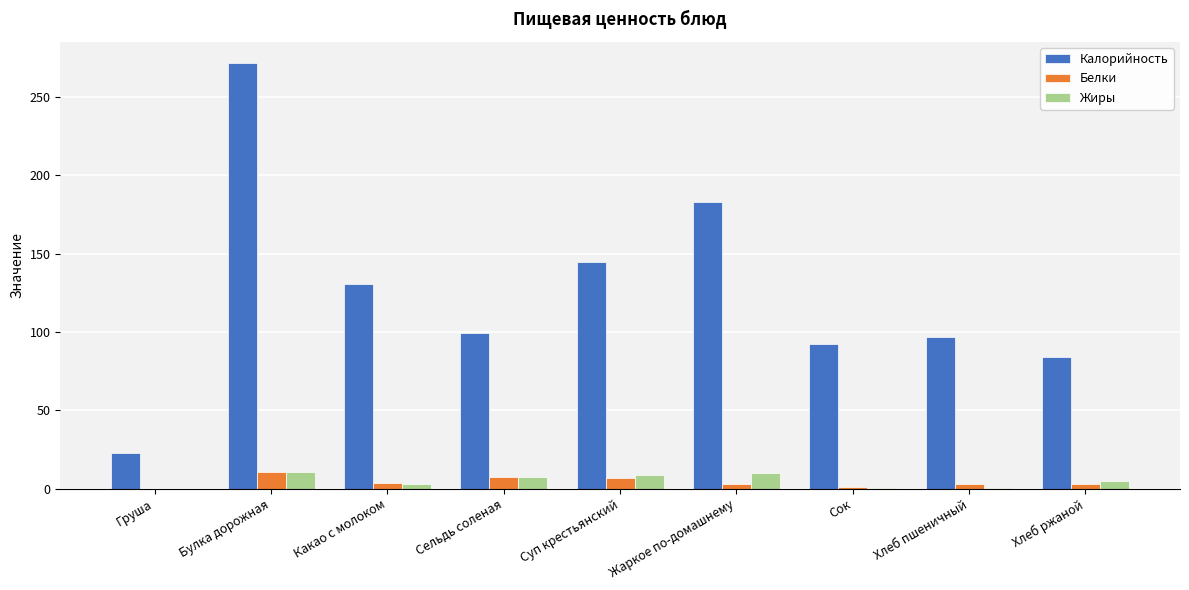

What is the difference between the Белки values at Сельдь соленая and Суп крестьянский?

0.2